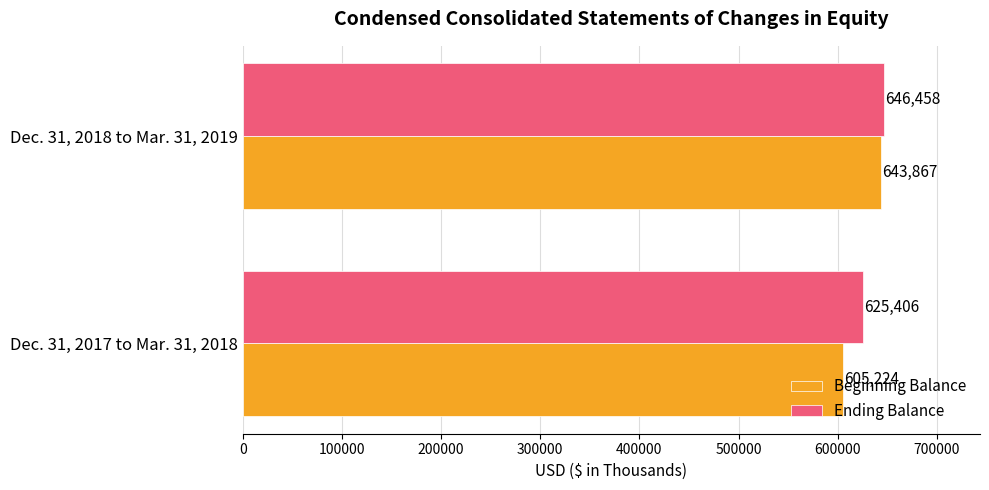

How many Ending Balance values are between 625406 and 646458?

2